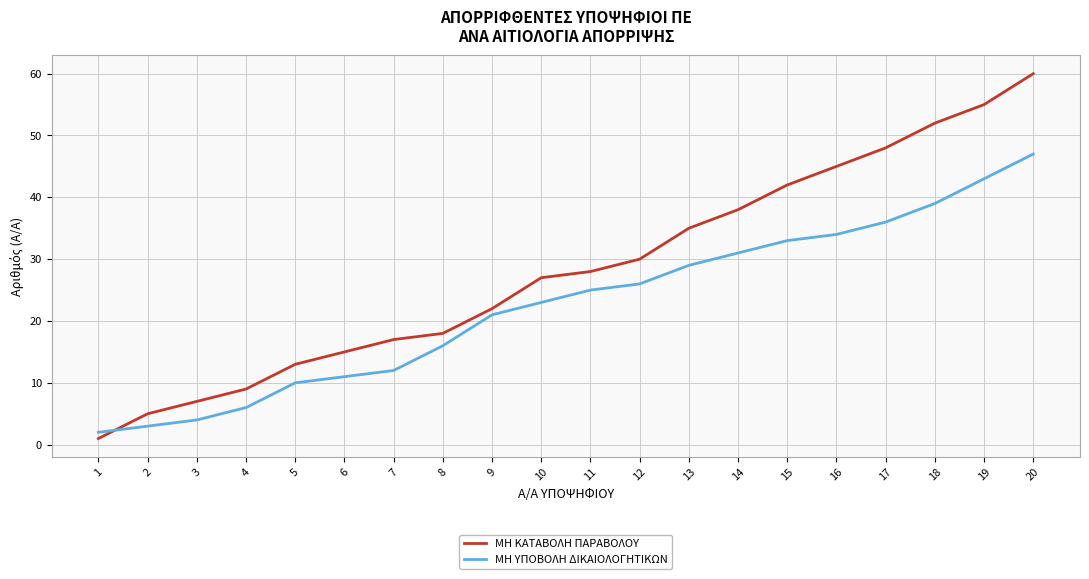

Which series ends up on top after the final intersection of ΜΗ ΥΠΟΒΟΛΗ ΔΙΚΑΙΟΛΟΓΗΤΙΚΩΝ and ΜΗ ΚΑΤΑΒΟΛΗ ΠΑΡΑΒΟΛΟΥ?

ΜΗ ΚΑΤΑΒΟΛΗ ΠΑΡΑΒΟΛΟΥ